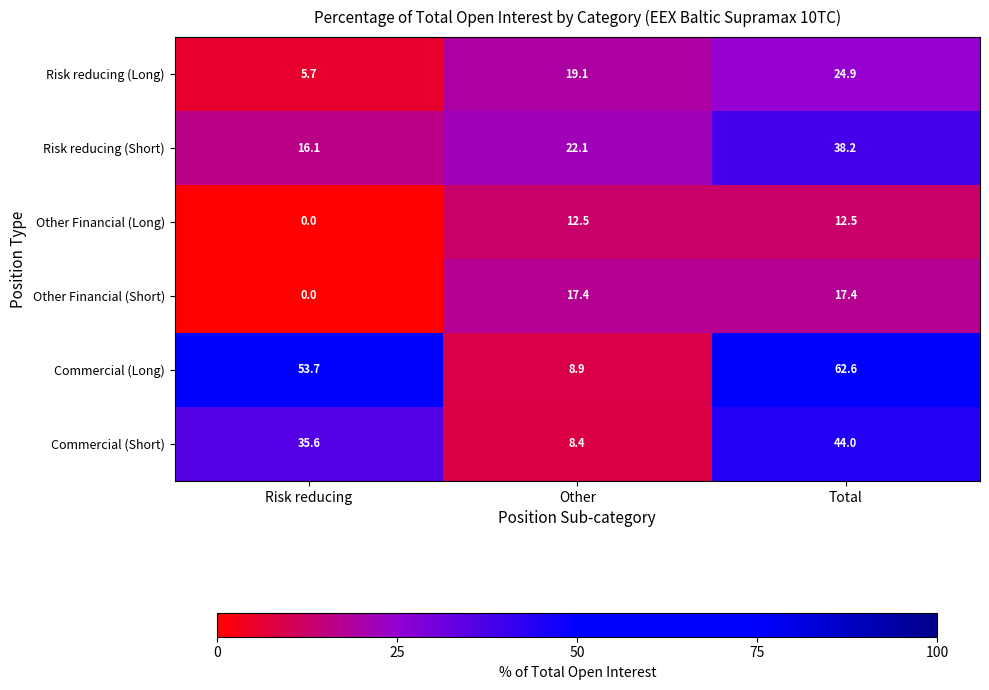

At which category is the sum across all series the highest?

Total